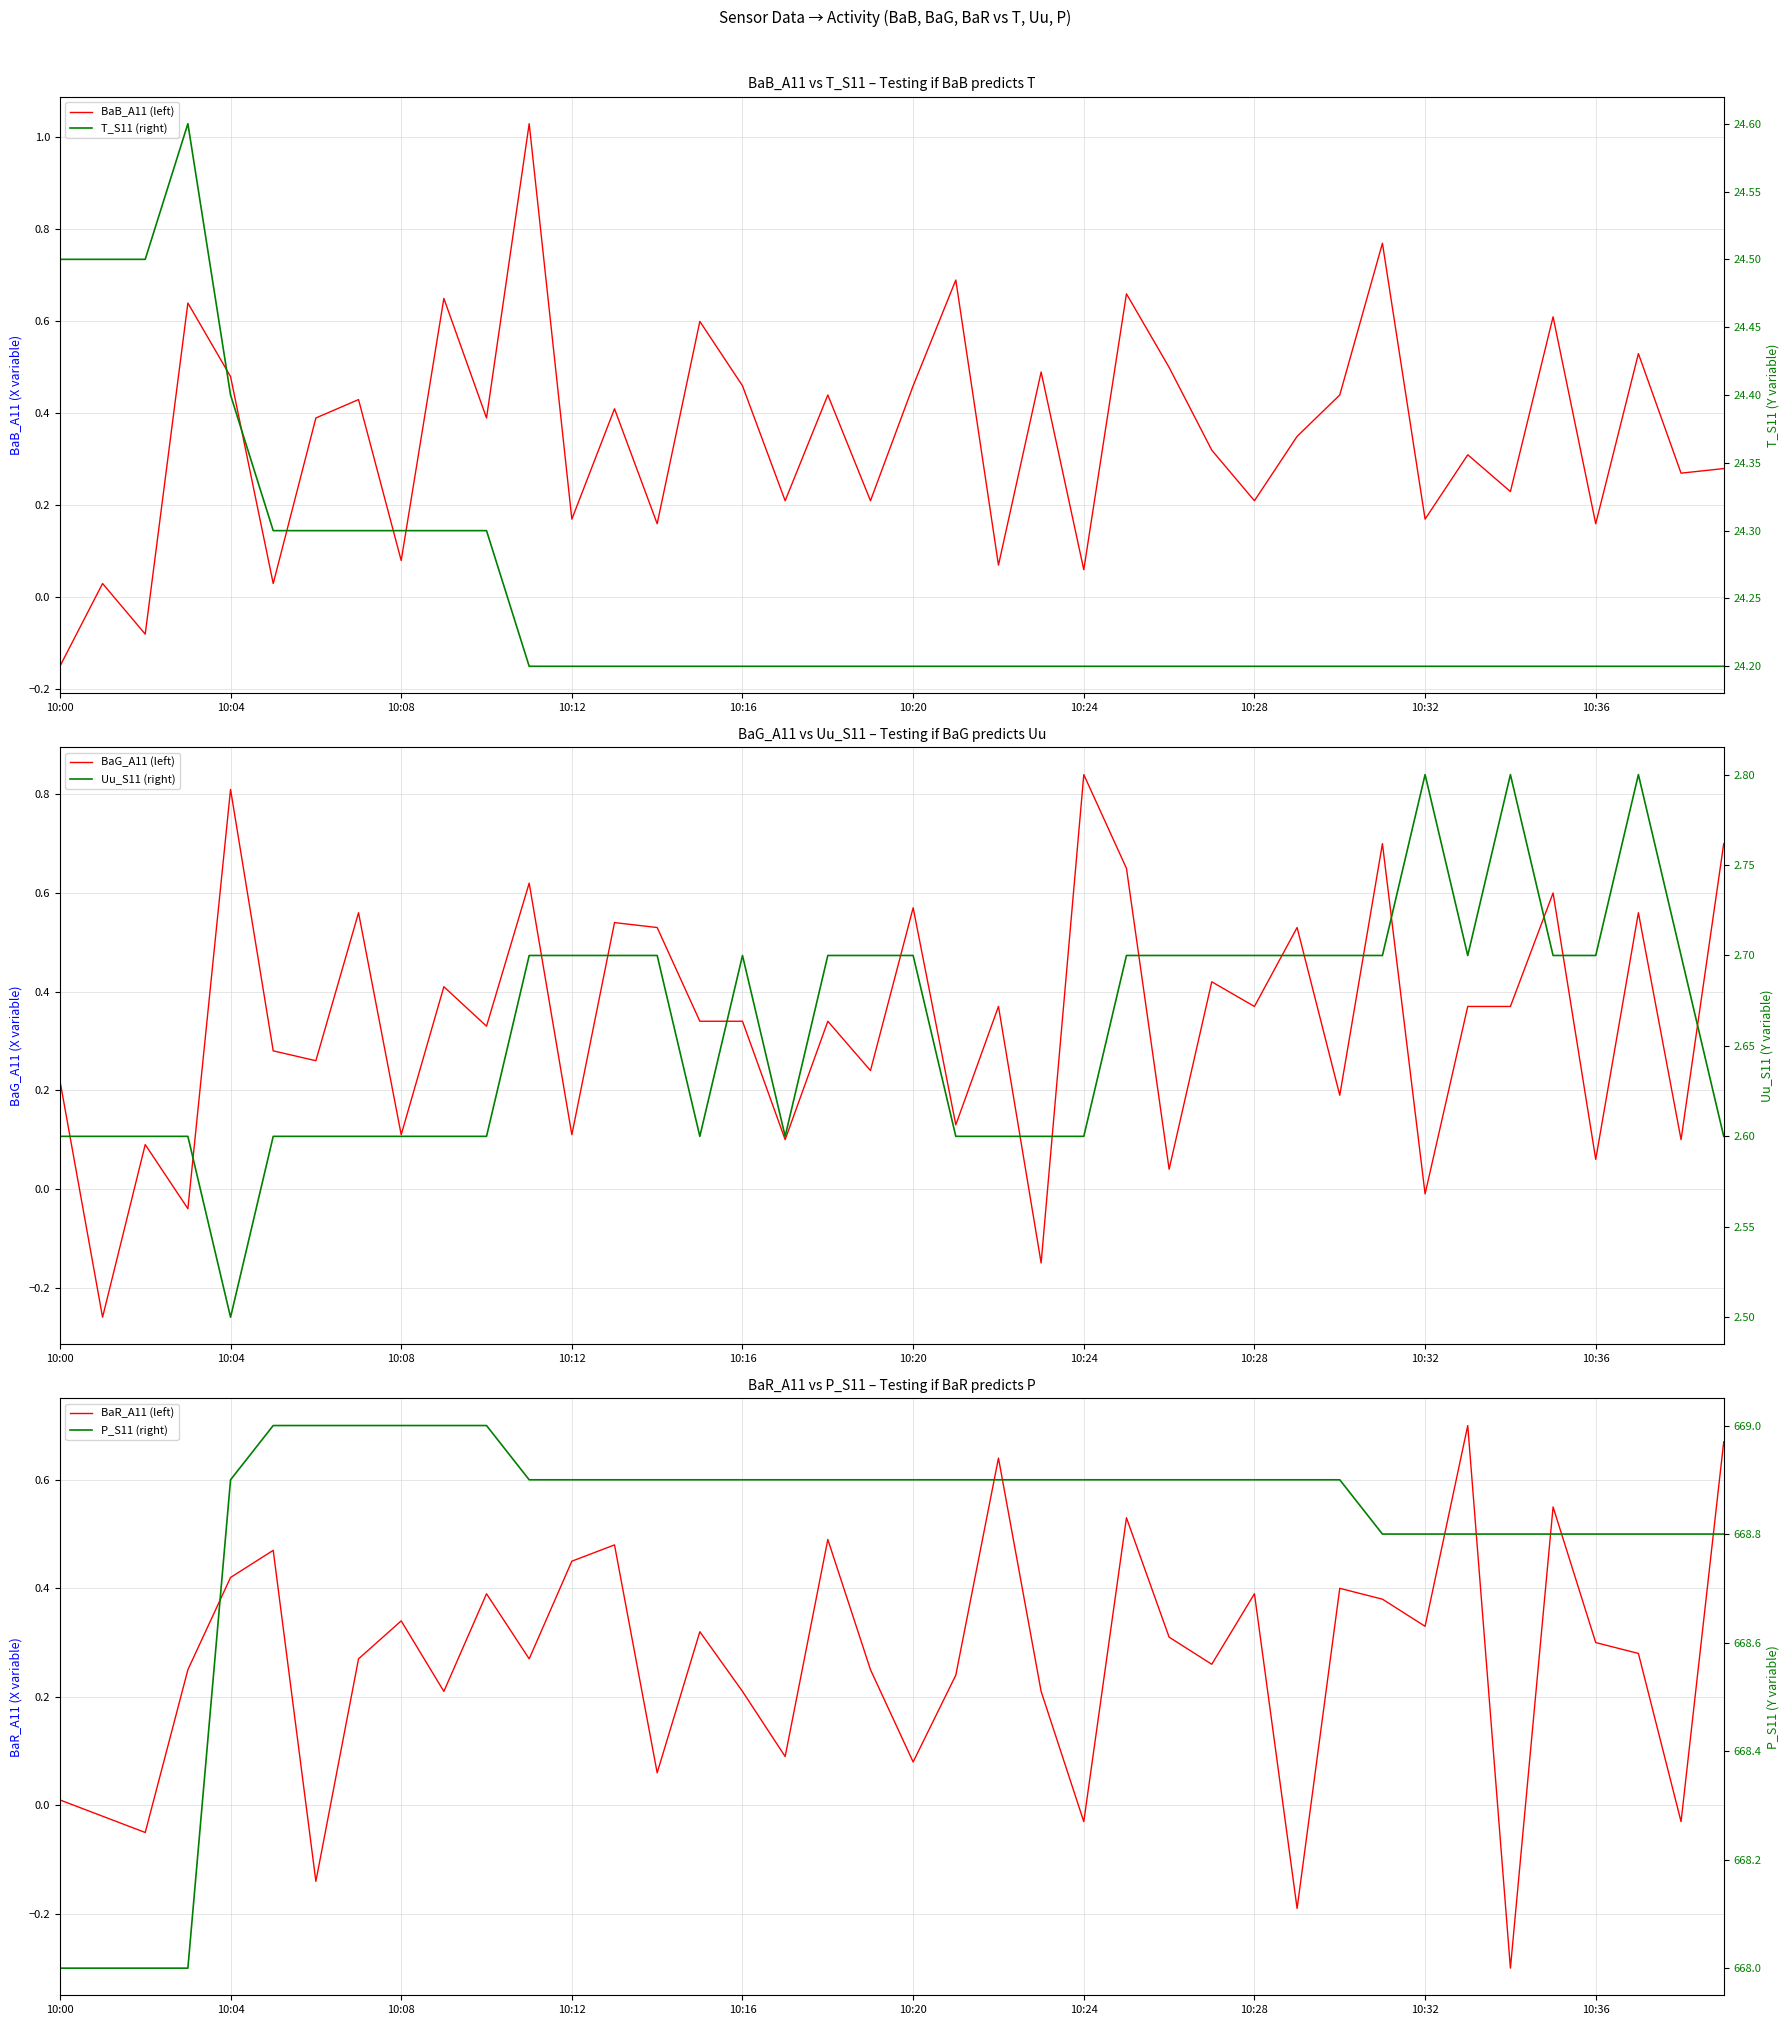

Which label corresponds to the smallest value in the chart?

34